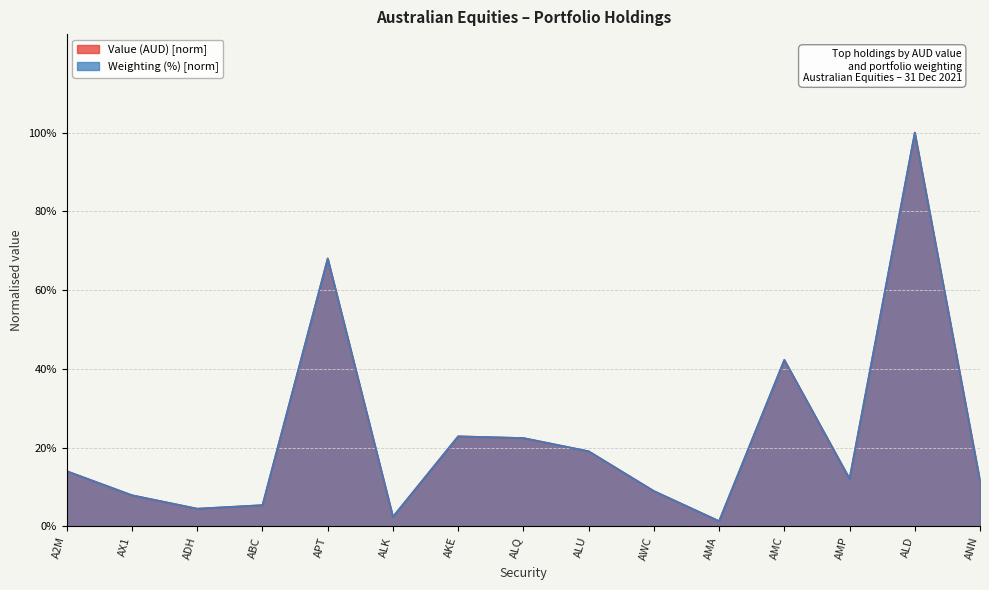

What position from the right is ALU?

7